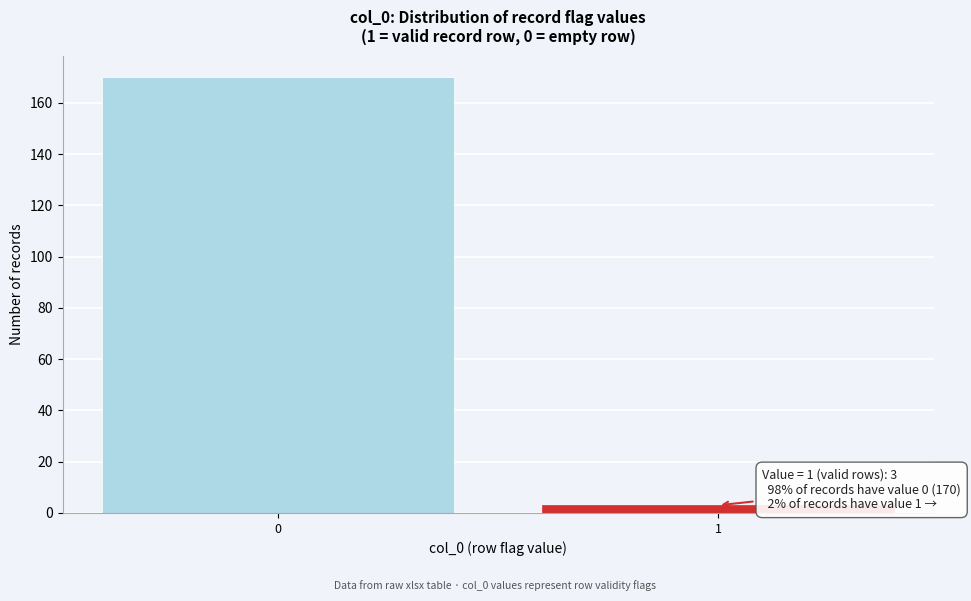

Reading left to right, what are all the values shown in this chart?

170	3